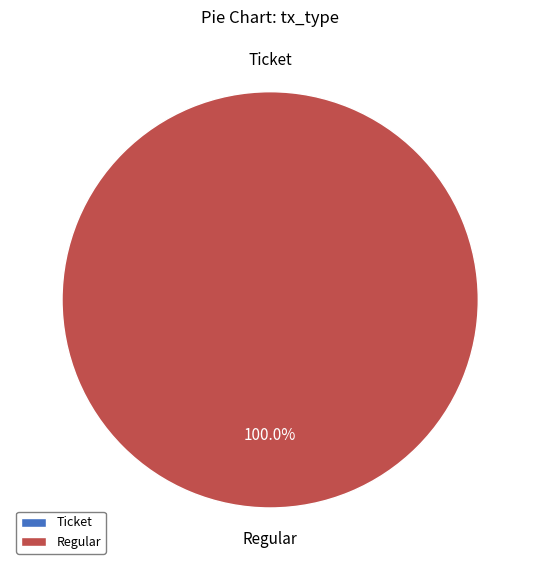

Does Ticket account for over 50% of the chart?

No